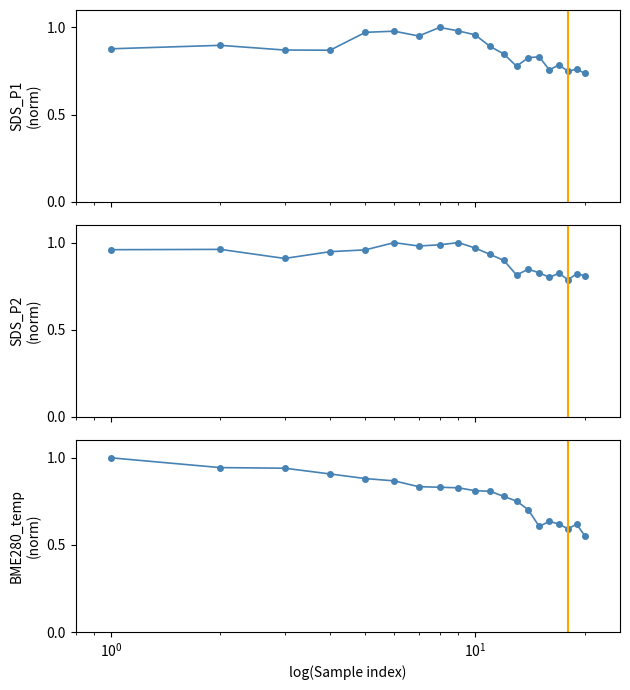

What is the maximum value shown in the chart?

1.0